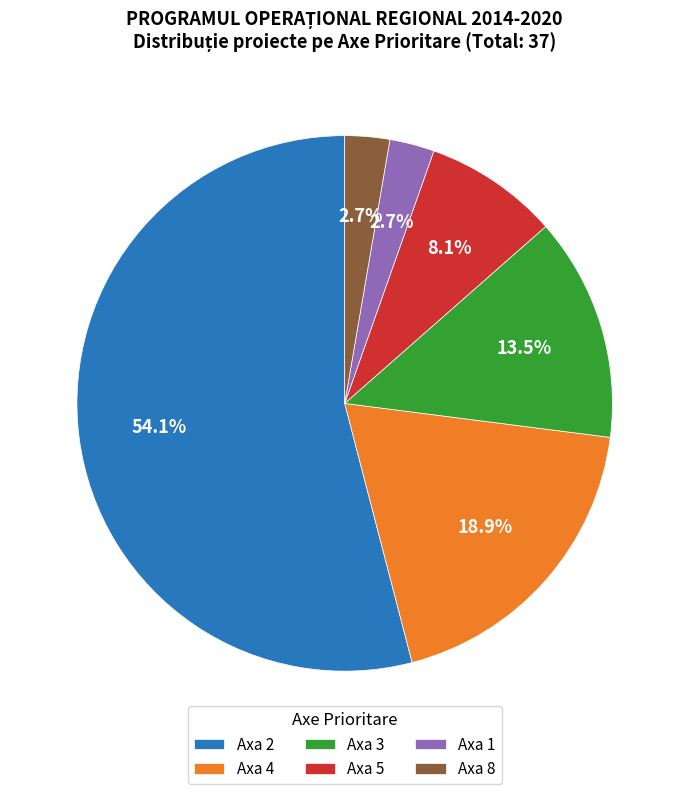

Between Axa 3 and Axa 1, which is larger?

Axa 3